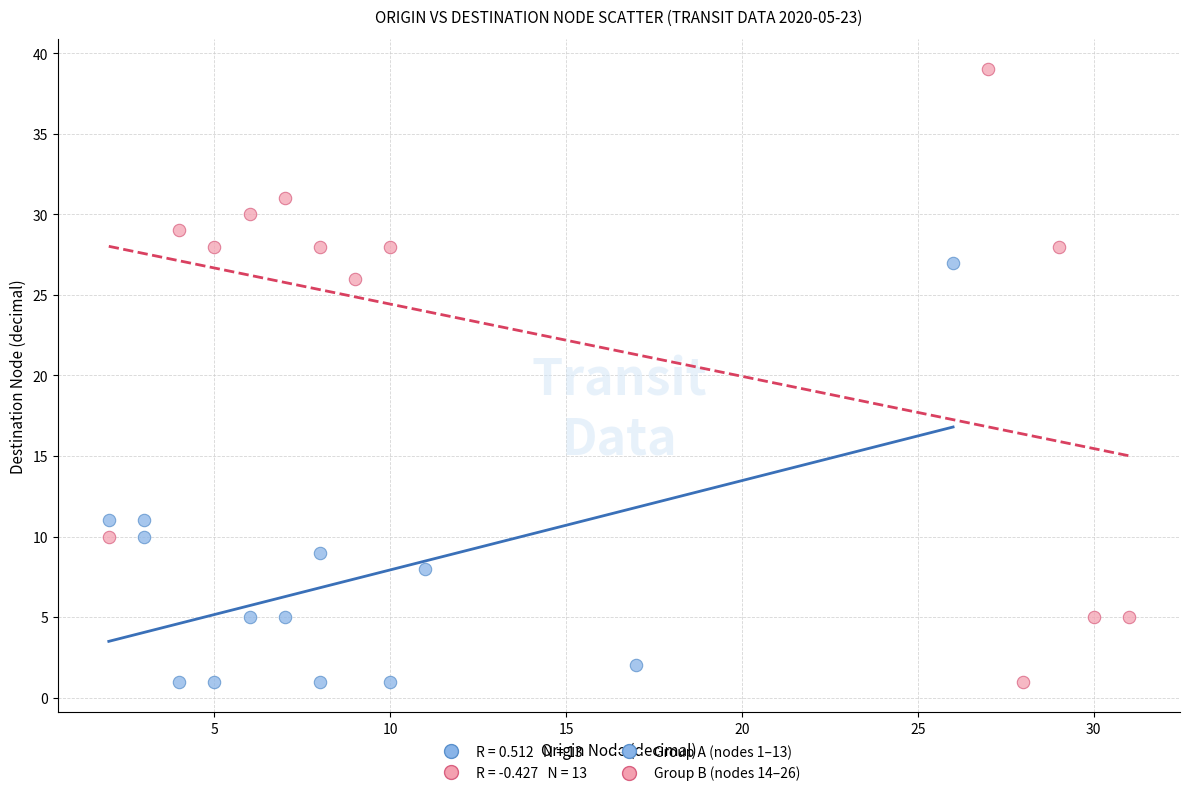

Which series contains the highest Y value?

Group B (nodes 14–26)